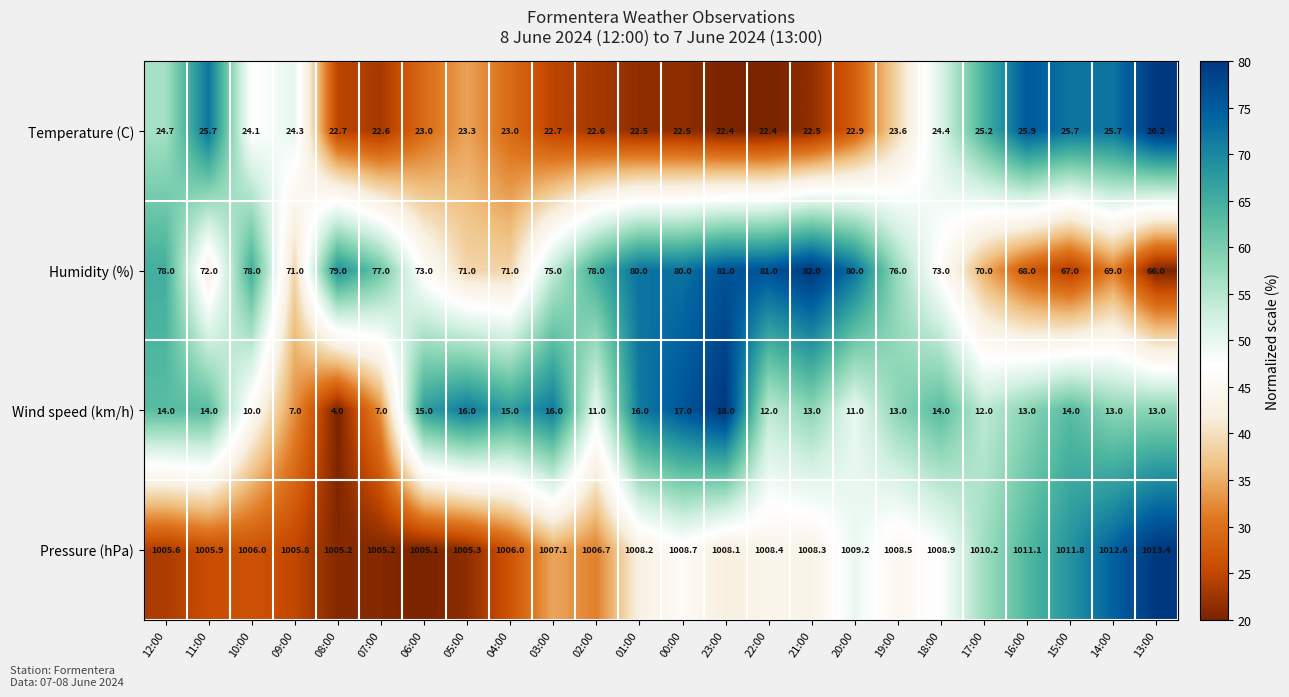

What is the spread (max minus min) of values at 15:00?

997.8